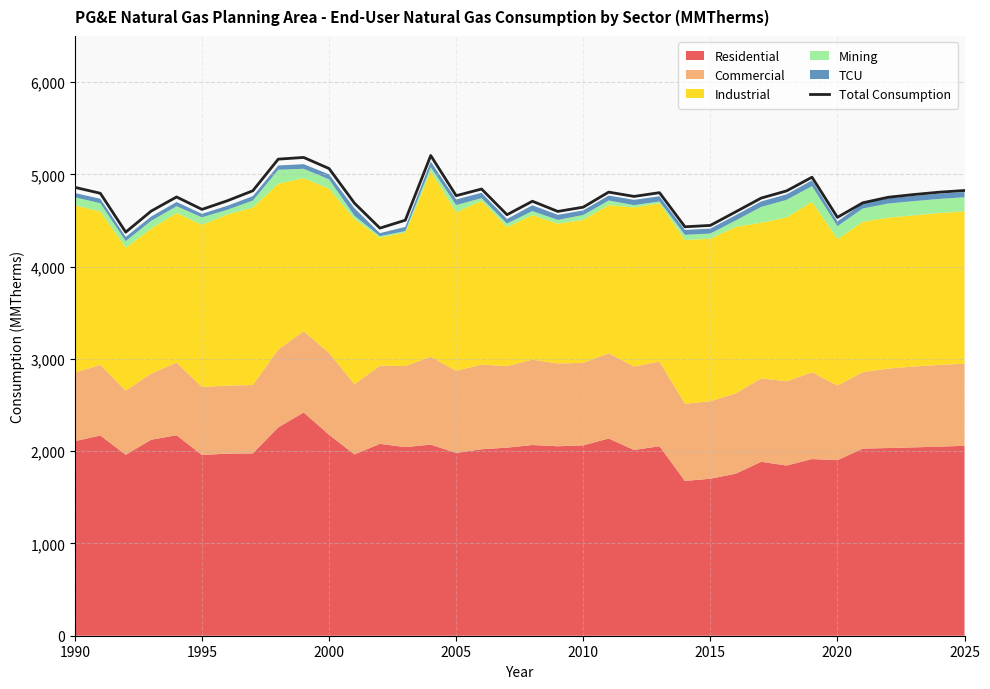

Is it true that Total Consumption equals 4859.3 at 1990?

True